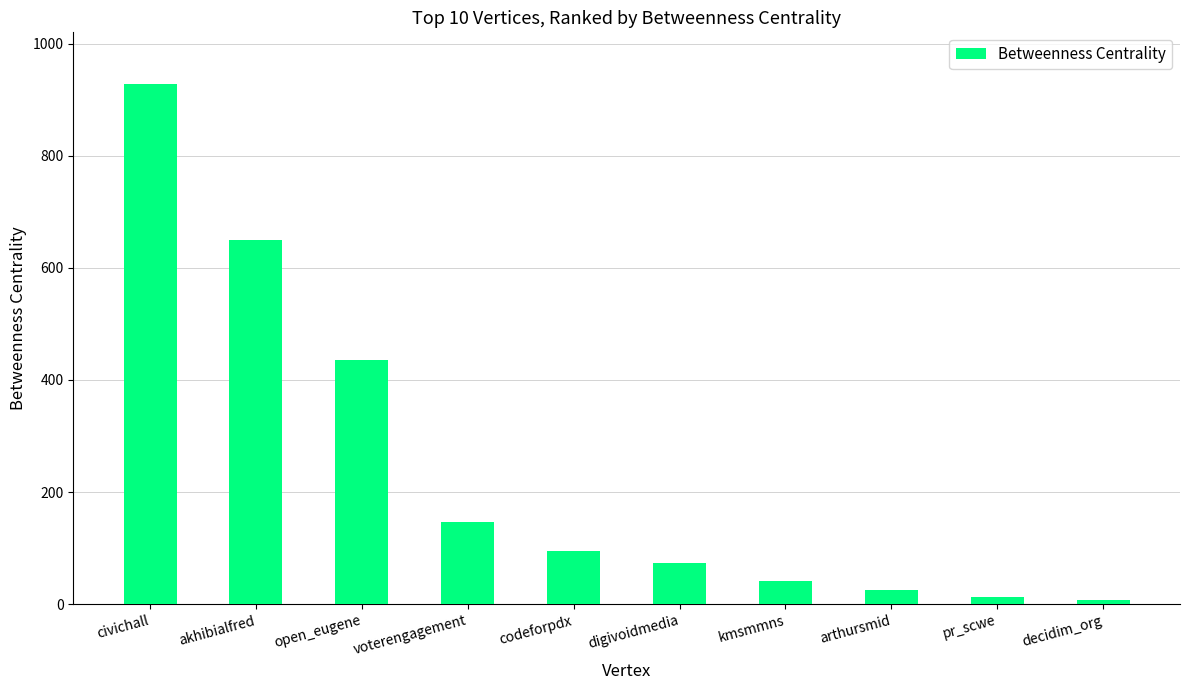

Does the chart contain stacked bars?

No